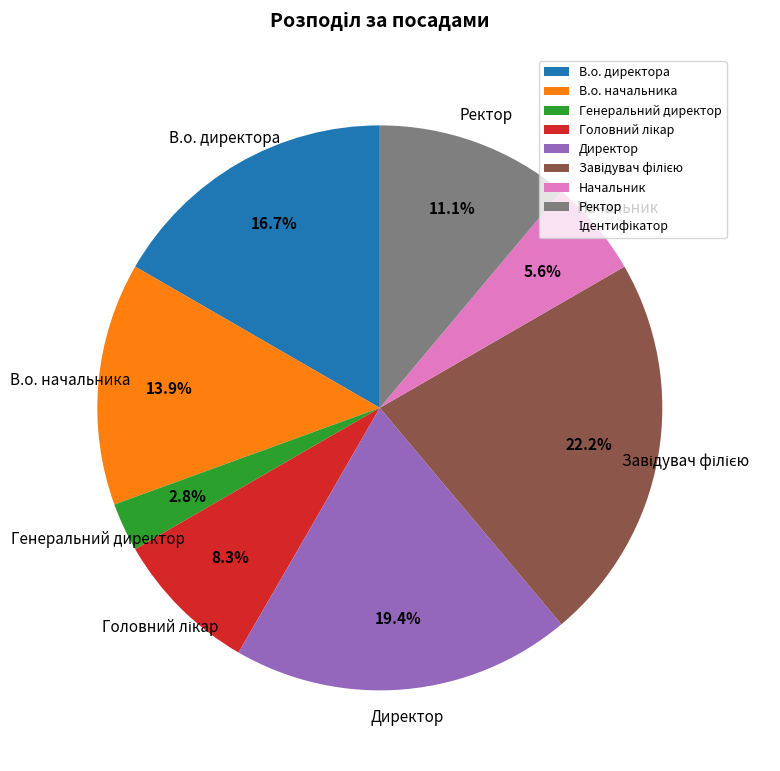

What is the smallest slice in the pie chart?

Генеральний директор